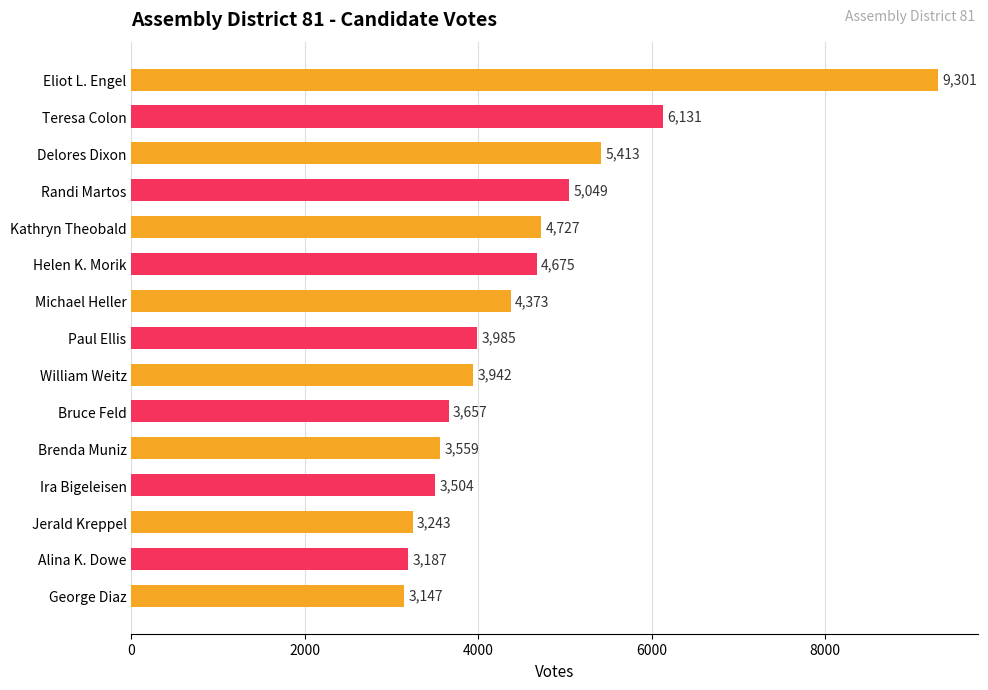

The chart shows a value of 3942 at William Weitz. True or false?

True